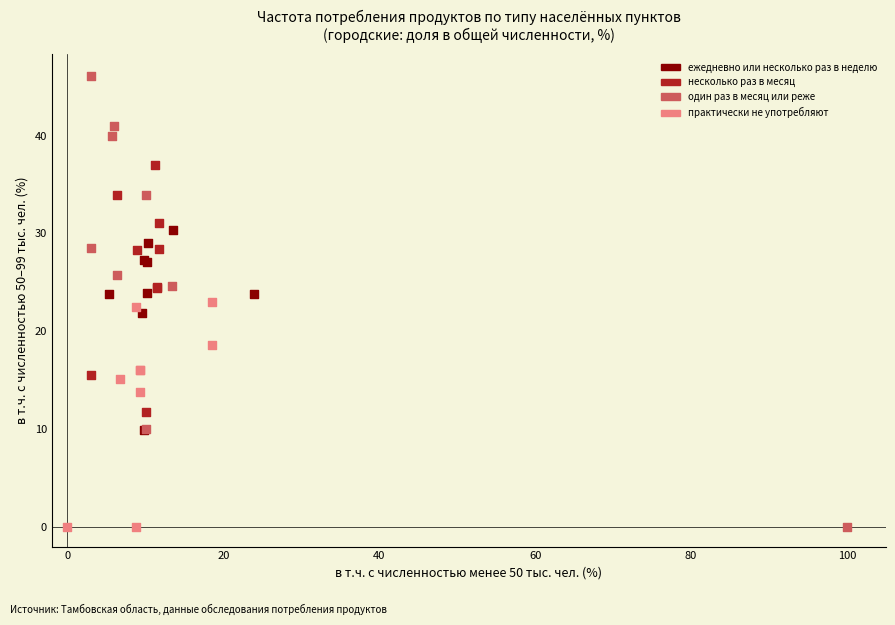

Which series contains the highest Y value?

один раз в месяц или реже